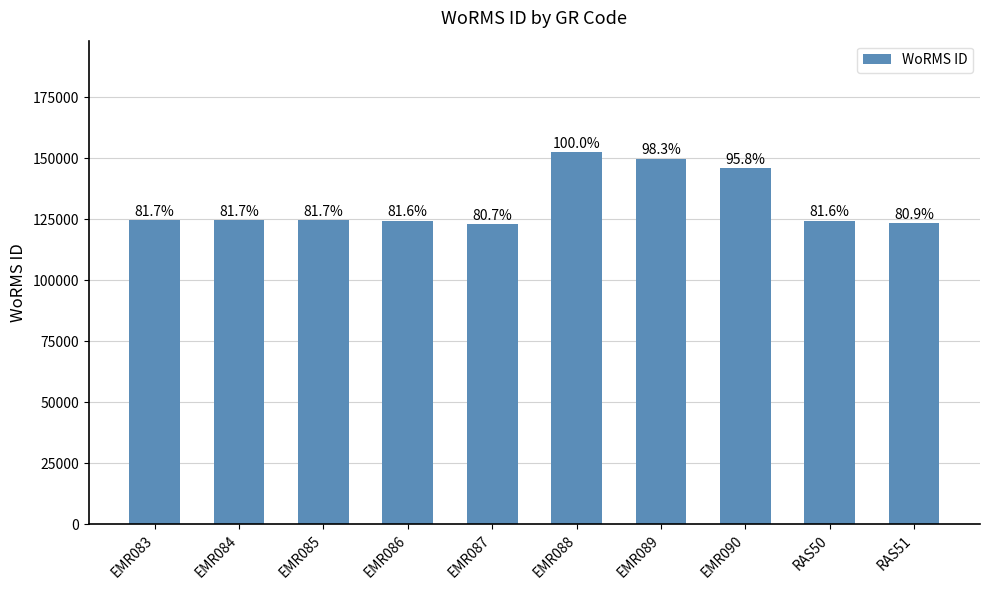

What is the value of the 2nd bar from the left?

124598